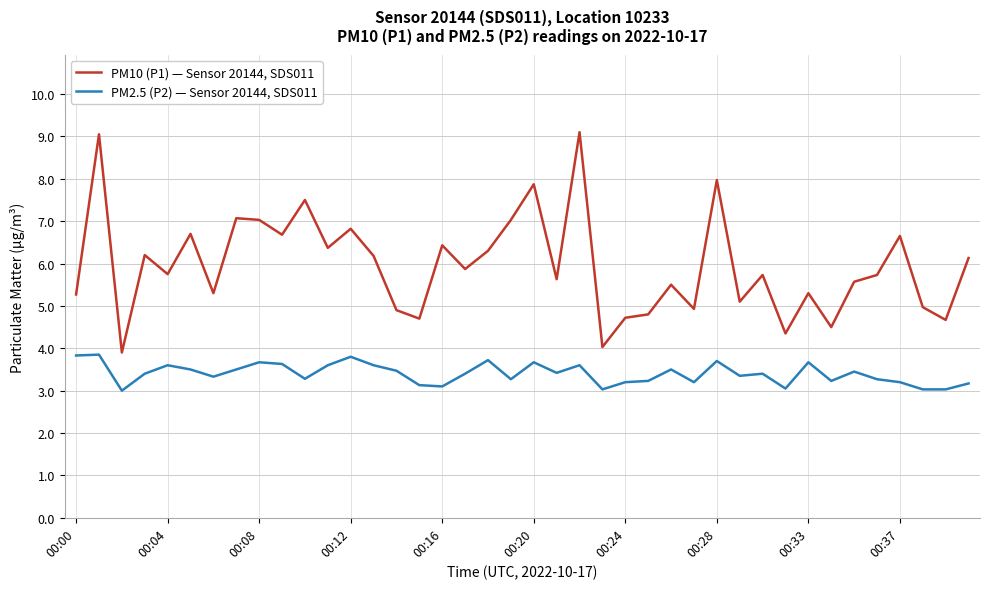

Rank the series by their average value, from highest to lowest.

PM10 (P1) — Sensor 20144, SDS011, PM2.5 (P2) — Sensor 20144, SDS011